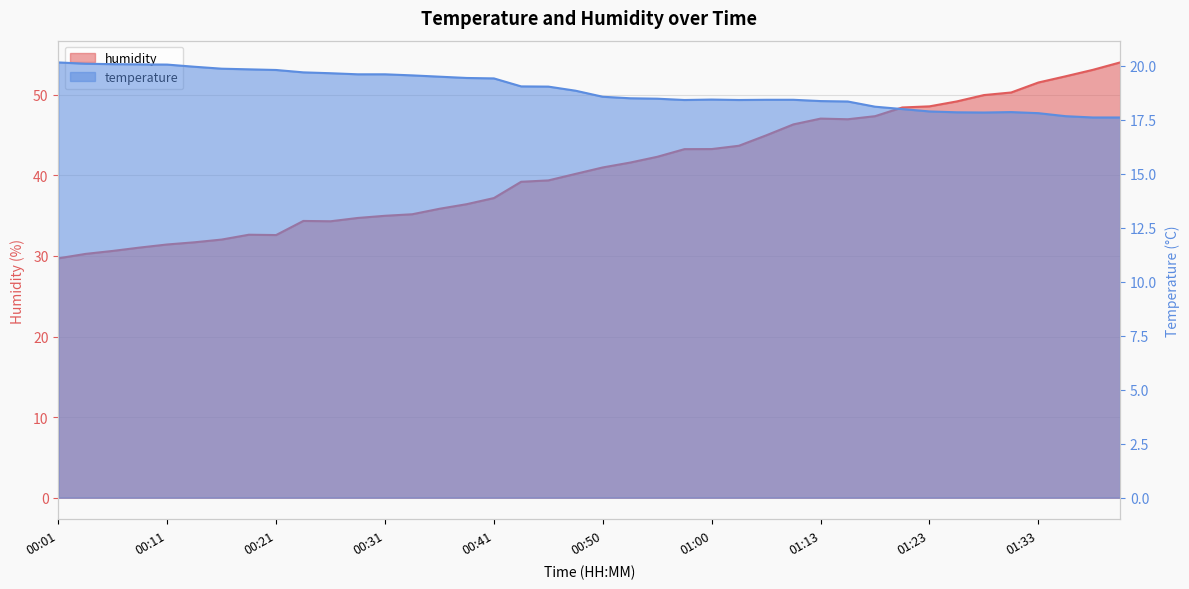

Which series has the largest range (max minus min)?

humidity